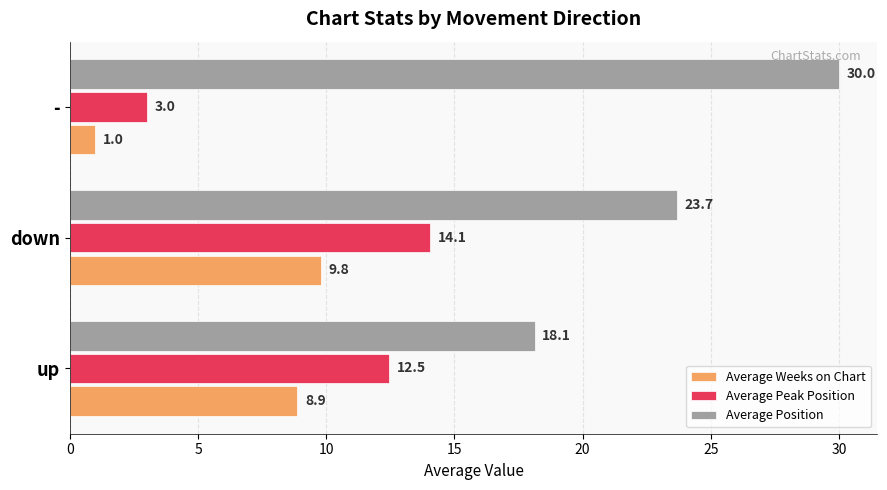

List the series in order of their peak value, lowest first.

Average Weeks on Chart, Average Peak Position, Average Position